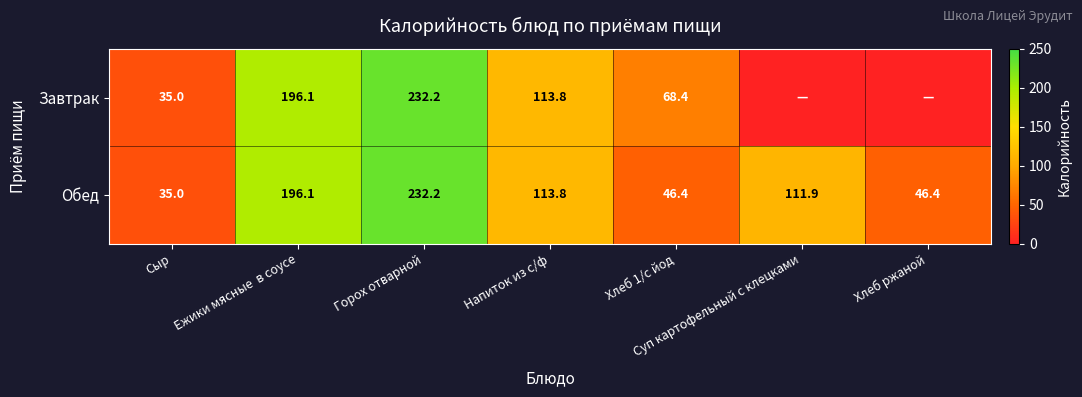

What is the difference between the maximum and minimum values in the Обед series?

197.2